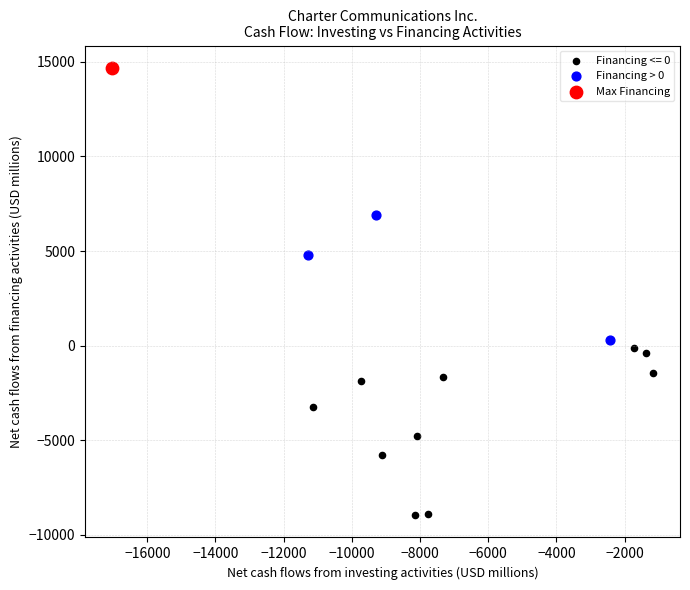

What are all the series names shown in the legend?

Financing <= 0, Financing > 0, Max Financing